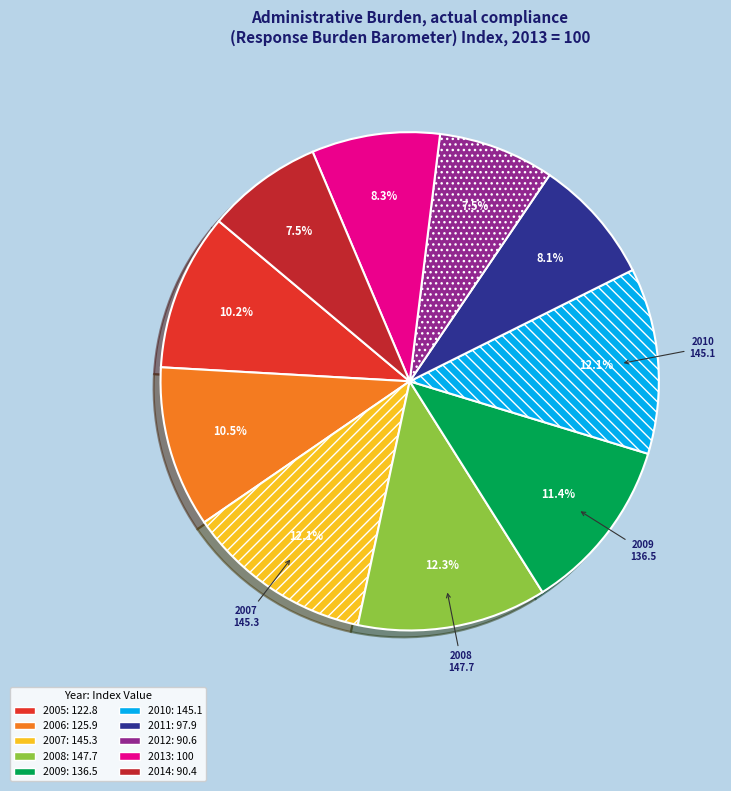

Is the sum of 2013 and 2011 greater than half?

No